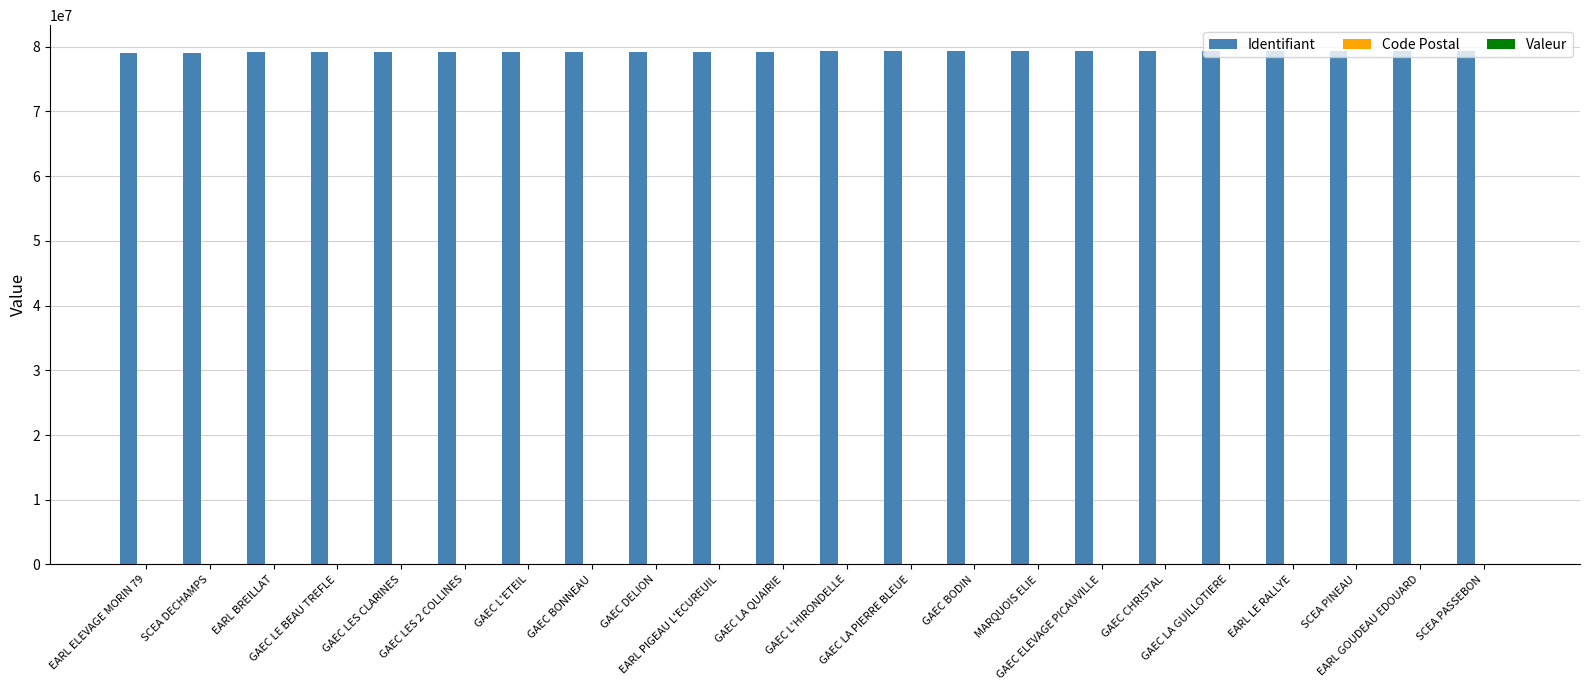

What is the sum of all Identifiant values?

1742984807